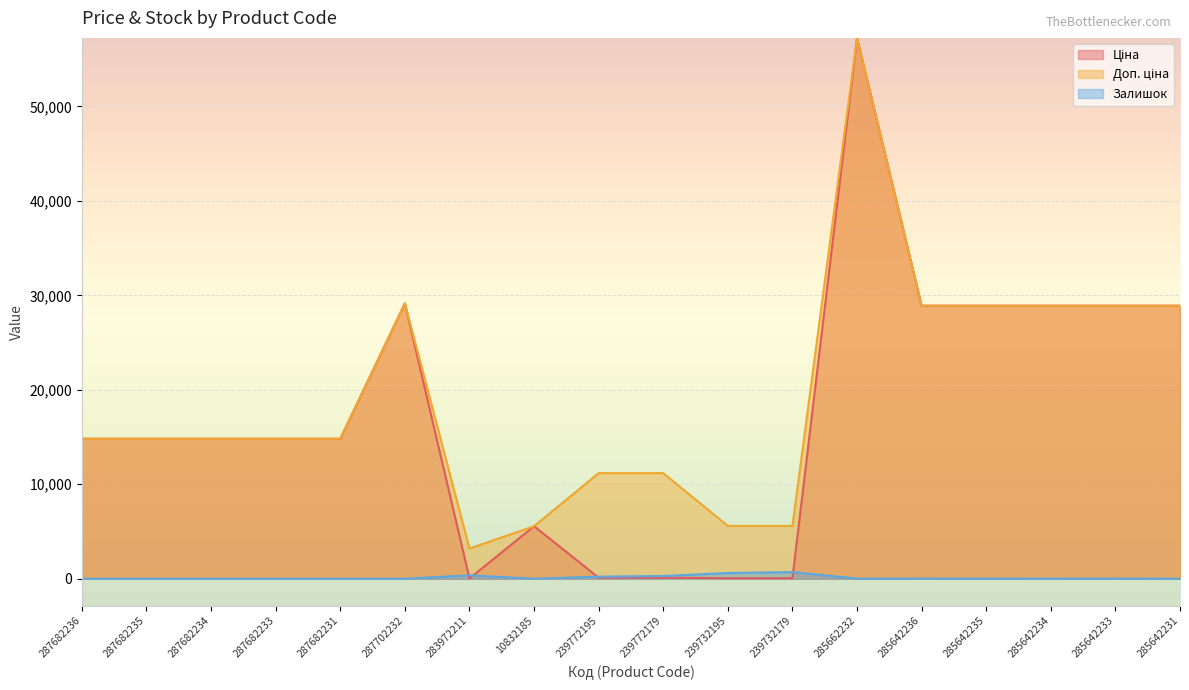

Which has a higher value, 10832185 or 287682236?

287682236